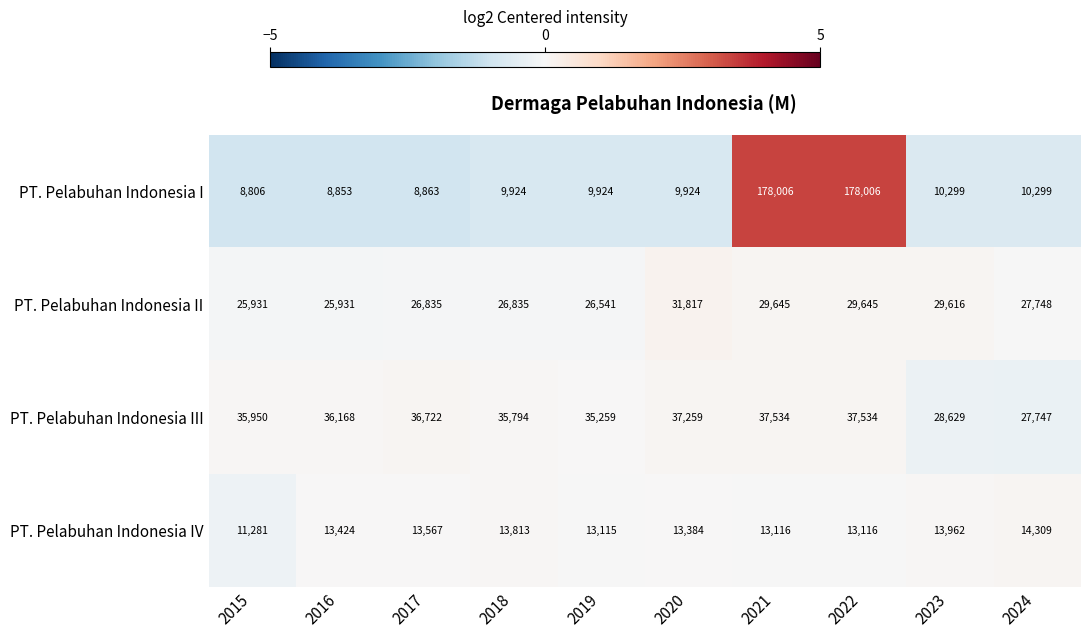

What is the sum of all PT. Pelabuhan Indonesia IV values?

133087